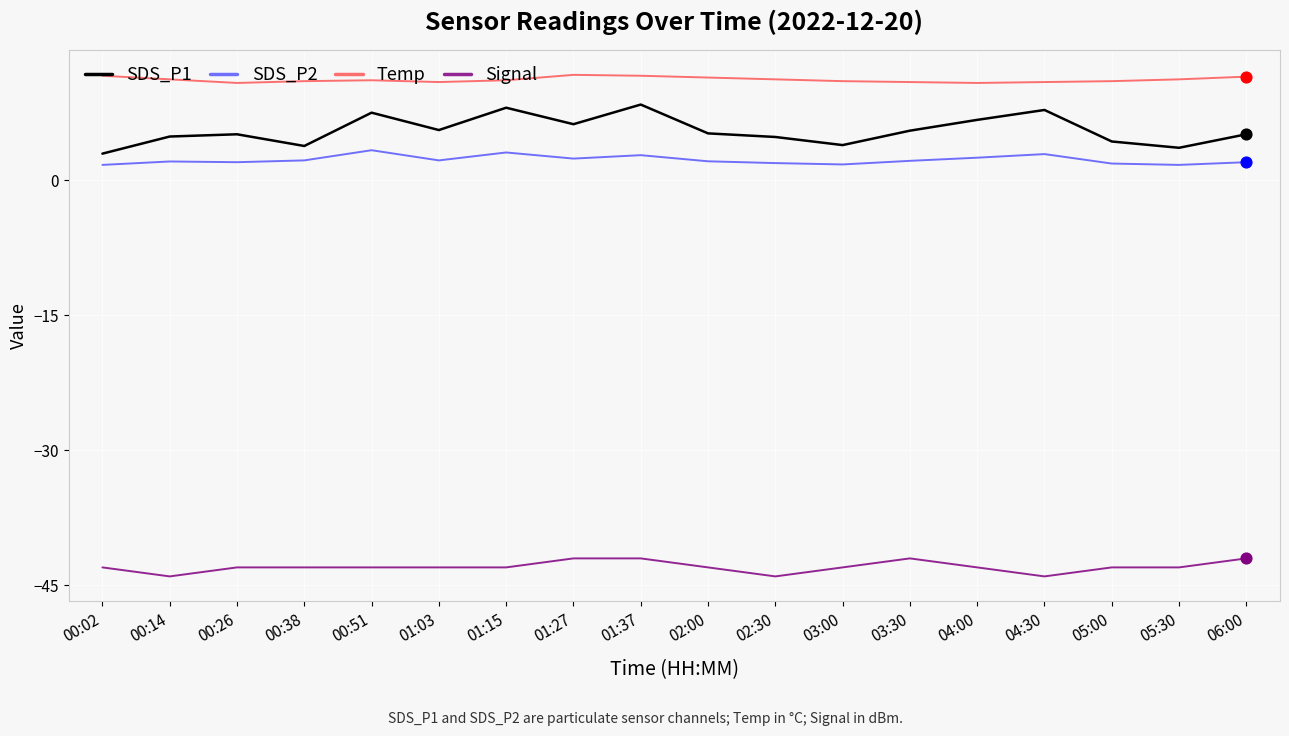

Which series has the largest total across all categories?

Temp